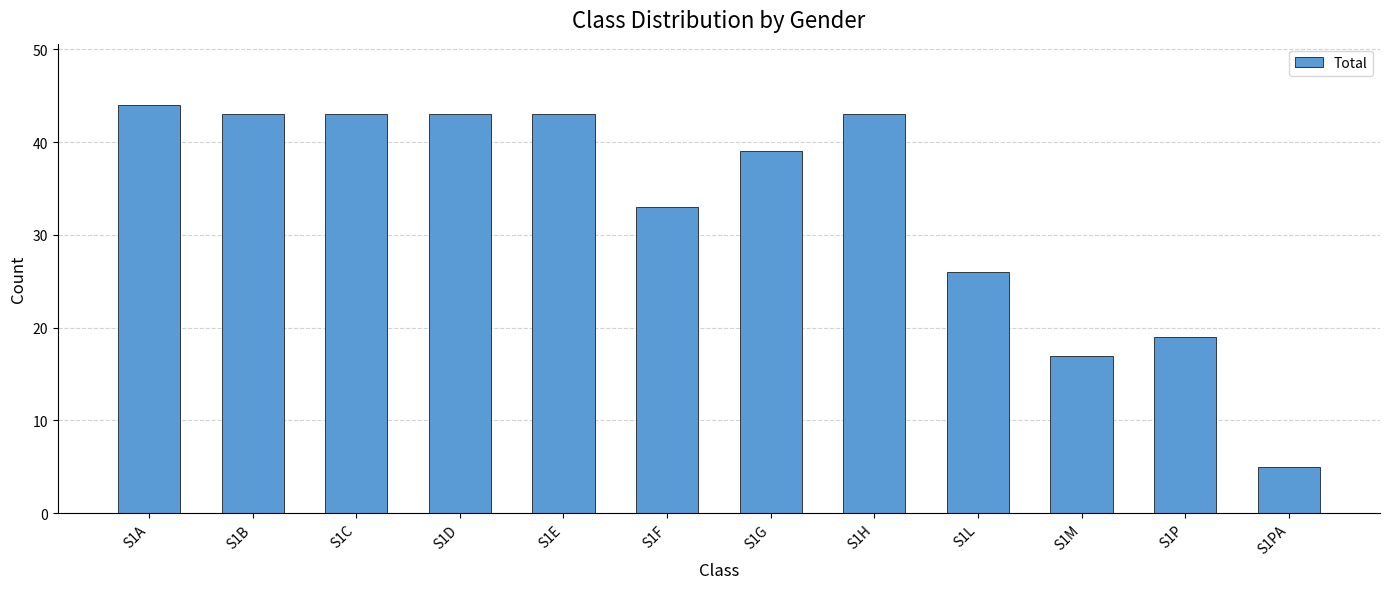

Which has a higher value, S1L or S1F?

S1F